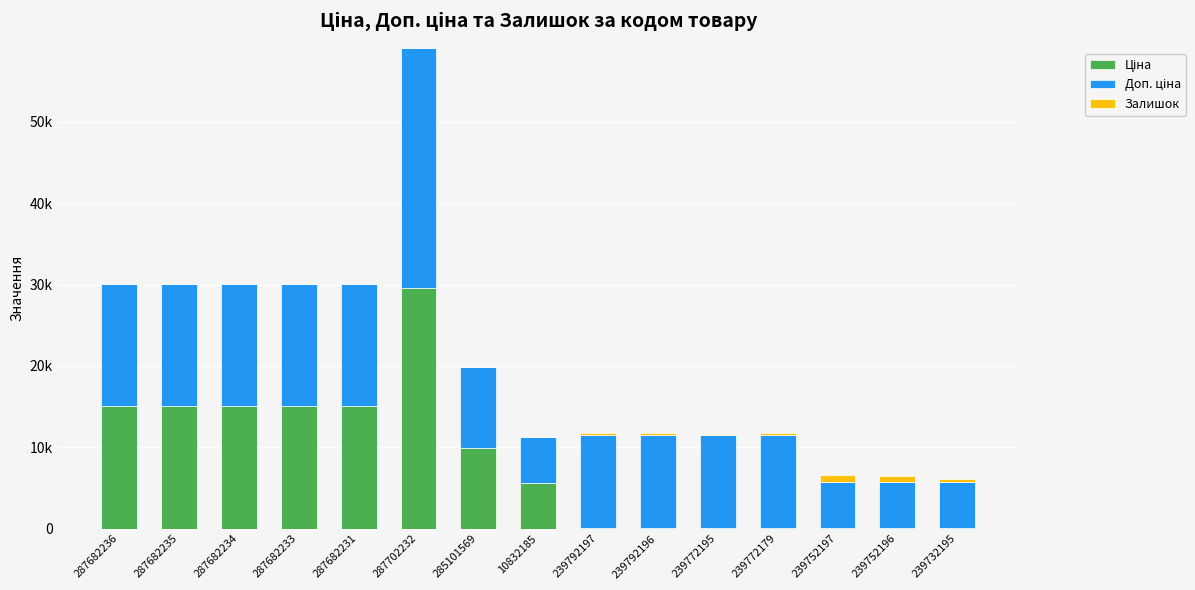

Are the bars horizontal?

No